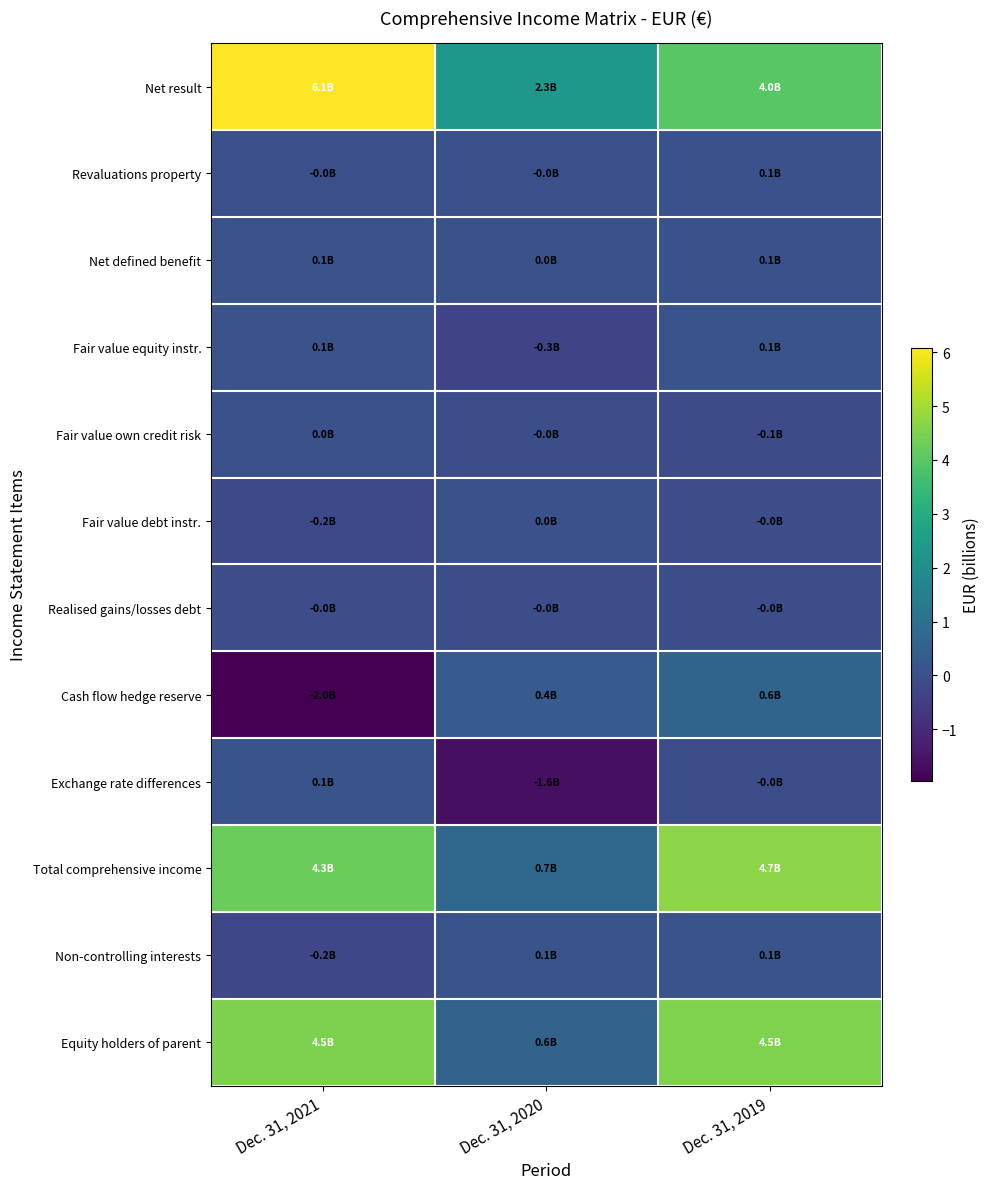

What is the minimum value shown in the chart?

-2.0